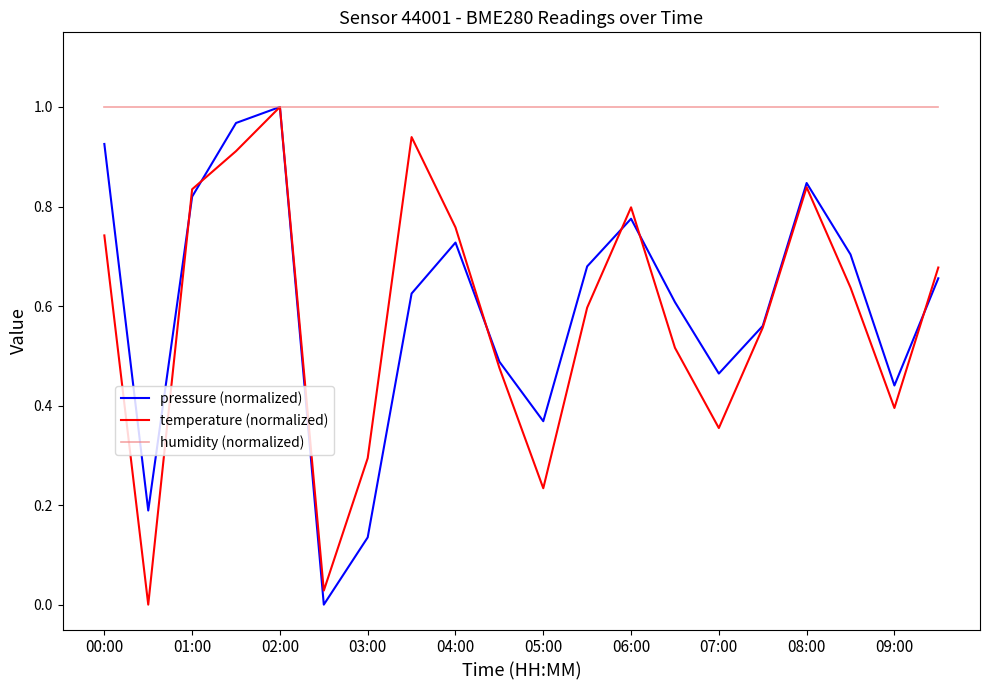

Which series has the largest total across all categories?

humidity (normalized)